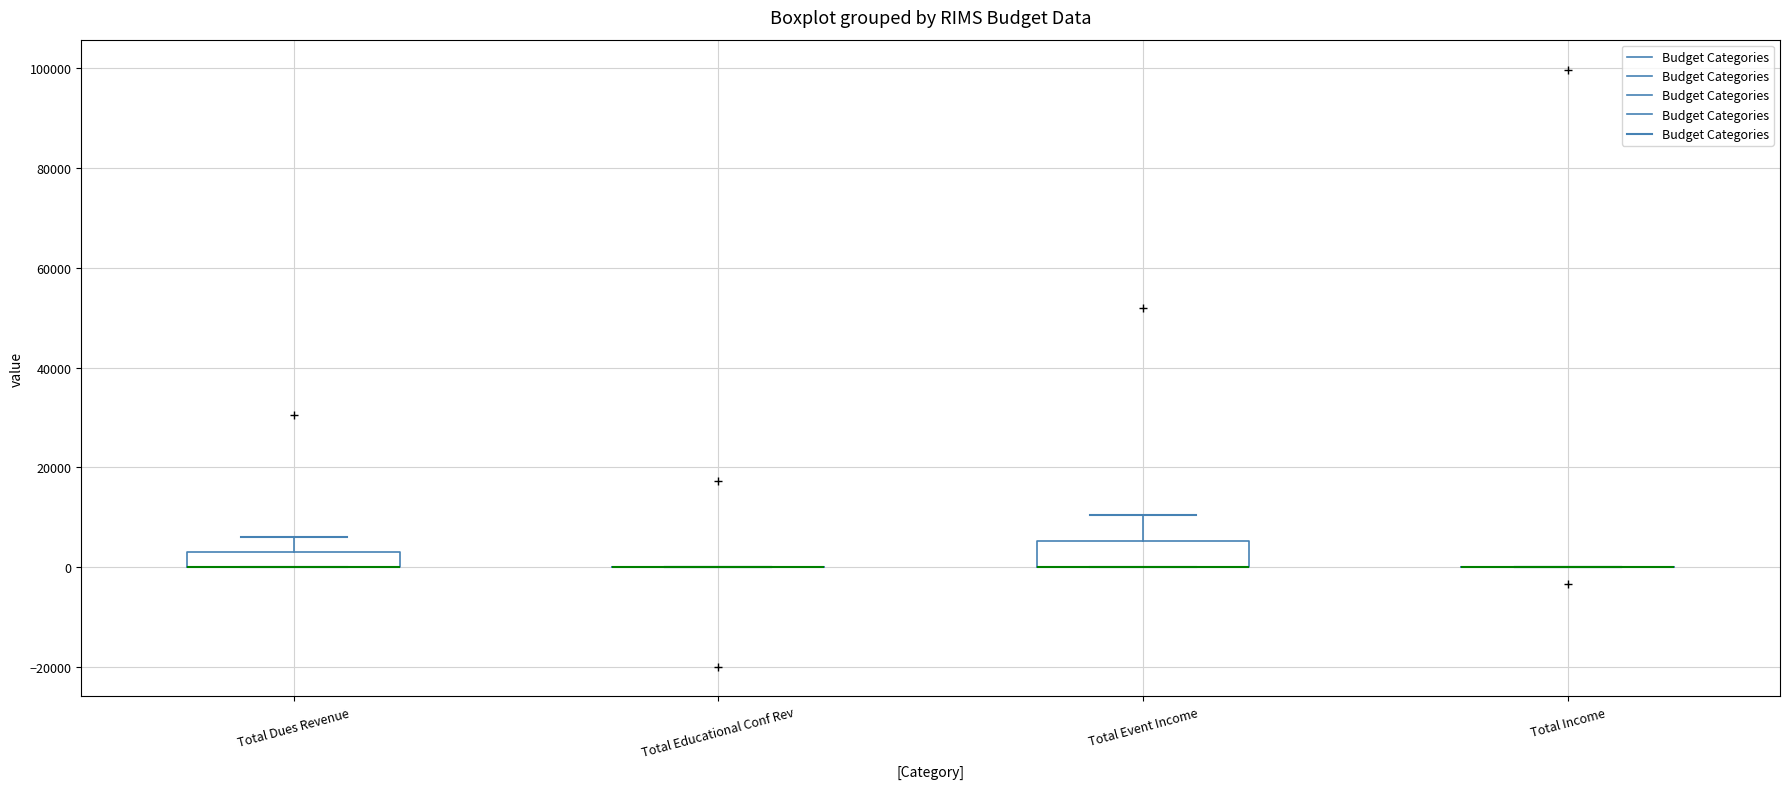

Comparing the boxes themselves (not the whiskers), which one is the tallest?

Total Event Income